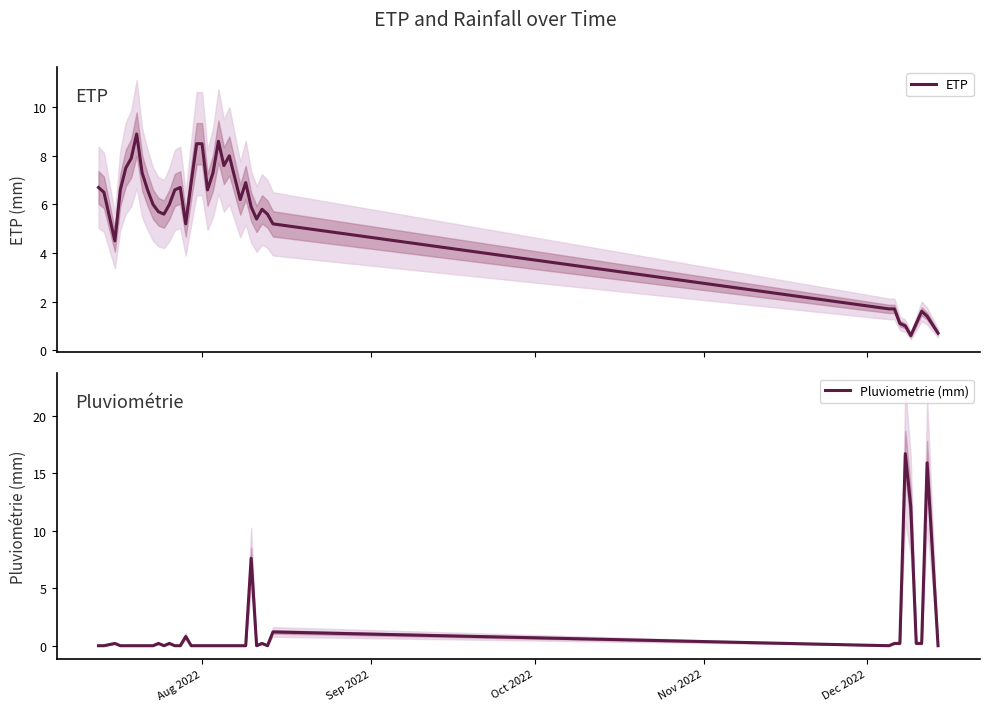

What is the highest value of the ETP series?

8.9